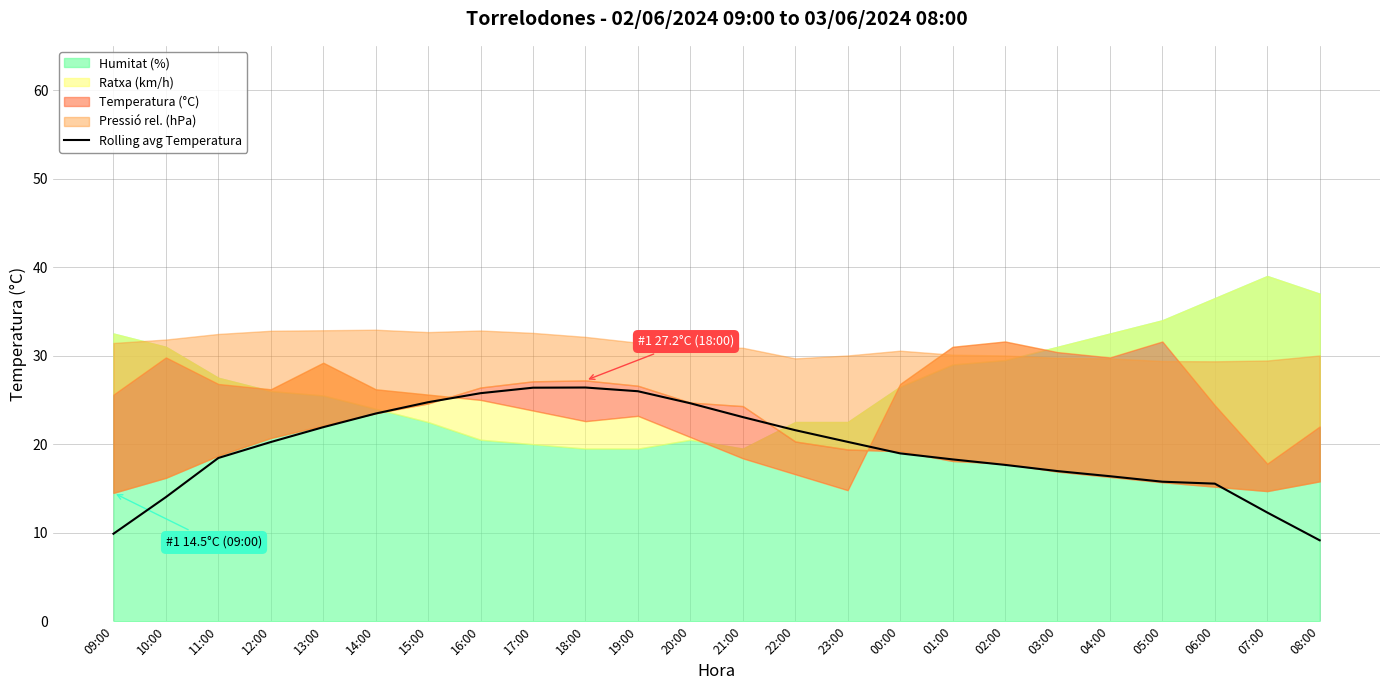

Does the chart display data point markers on the line(s)?

No